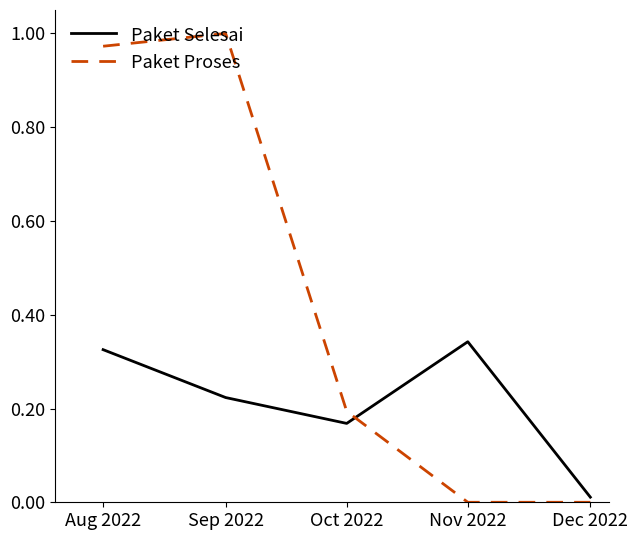

At Nov 2022, list the series in order from largest to smallest.

Paket Selesai, Paket Proses